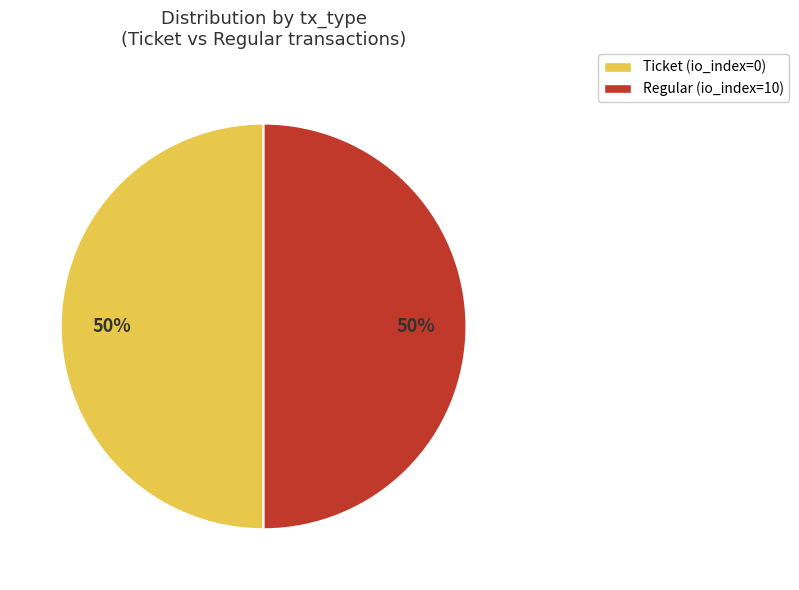

Approximately how many times larger is the value at Regular compared to Ticket?

1.0